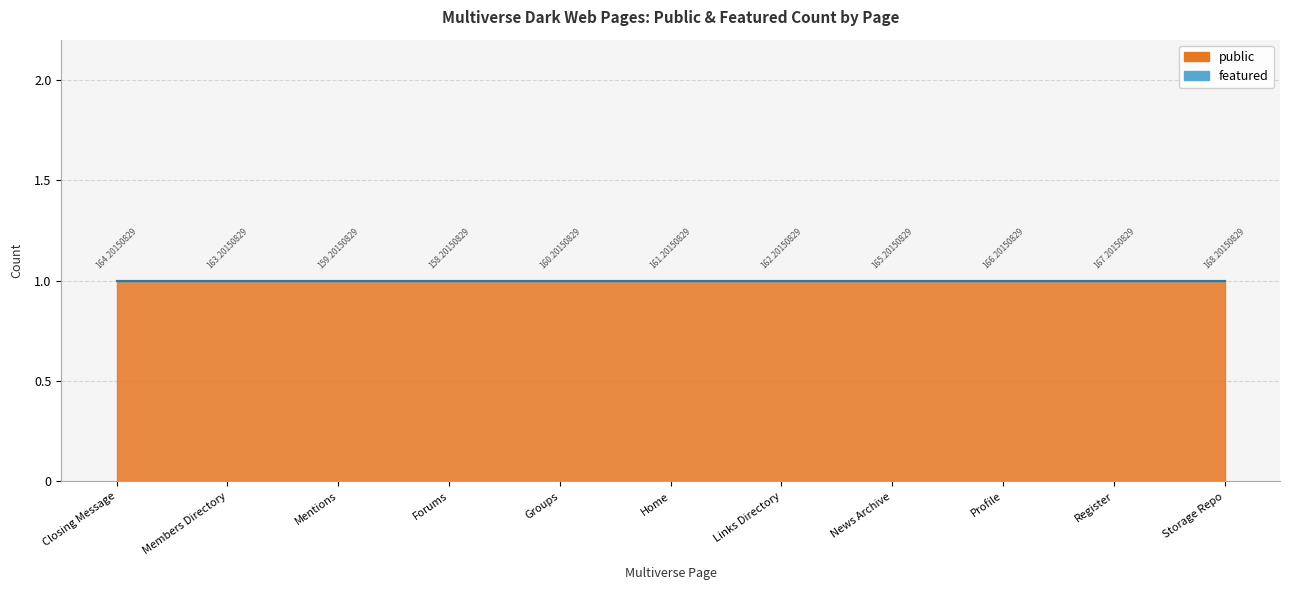

What is the highest value of the public series?

1